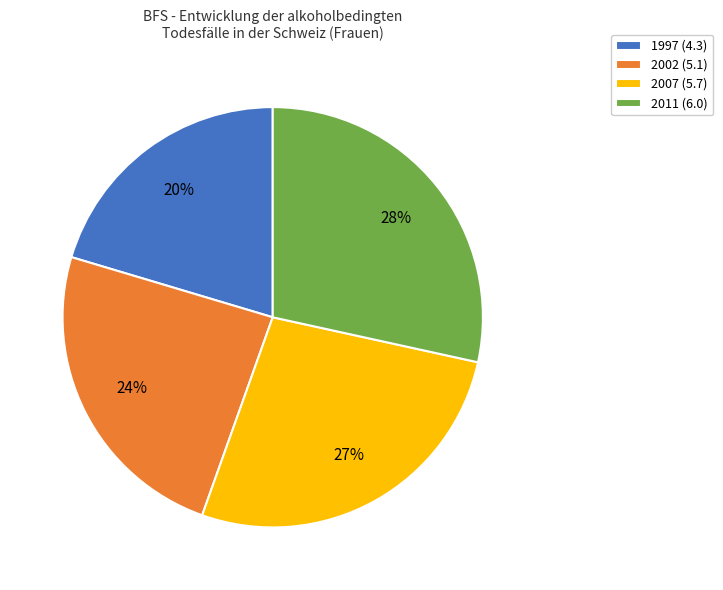

To the nearest percent, what is the average slice percentage?

25%